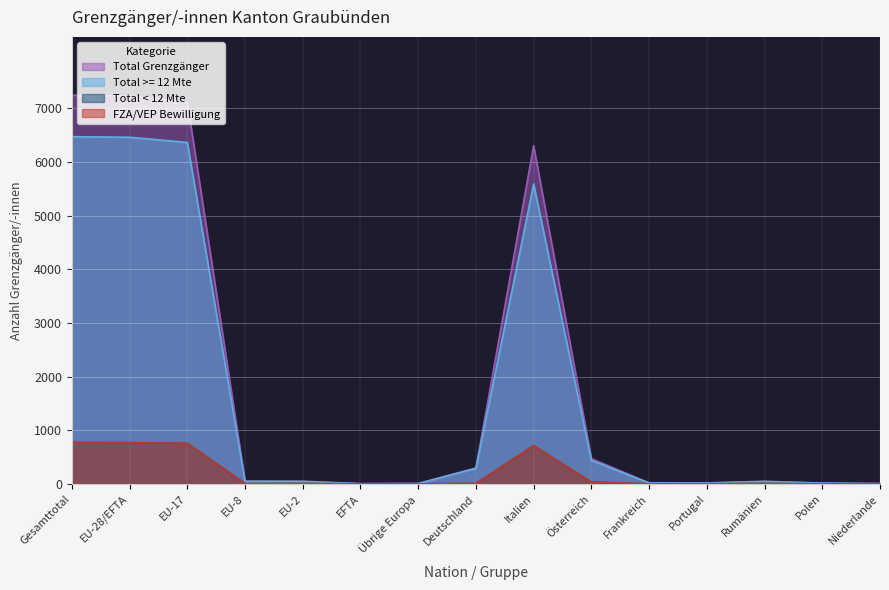

Reading left to right, extract all data points from this chart.

Total Grenzgänger: Gesamttotal=7247	EU-28/EFTA=7232	EU-17=7124	EU-8=51	EU-2=51	EFTA=4	Übrige Europa=8	Deutschland=297	Italien=6304	Österreich=471	Frankreich=18	Portugal=18	Rumänien=50	Polen=14	Niederlande=6
Total >= 12 Mte: Gesamttotal=6474	EU-28/EFTA=6463	EU-17=6366	EU-8=47	EU-2=44	EFTA=4	Übrige Europa=6	Deutschland=289	Italien=5591	Österreich=438	Frankreich=17	Portugal=16	Rumänien=43	Polen=14	Niederlande=6
Total < 12 Mte: Gesamttotal=773	EU-28/EFTA=769	EU-17=758	EU-8=4	EU-2=7	EFTA=0	Übrige Europa=2	Deutschland=8	Italien=713	Österreich=33	Frankreich=1	Portugal=2	Rumänien=7	Polen=0	Niederlande=0
FZA/VEP Bewilligung: Gesamttotal=769	EU-28/EFTA=769	EU-17=758	EU-8=4	EU-2=7	EFTA=0	Übrige Europa=0	Deutschland=8	Italien=713	Österreich=33	Frankreich=1	Portugal=2	Rumänien=7	Polen=0	Niederlande=0